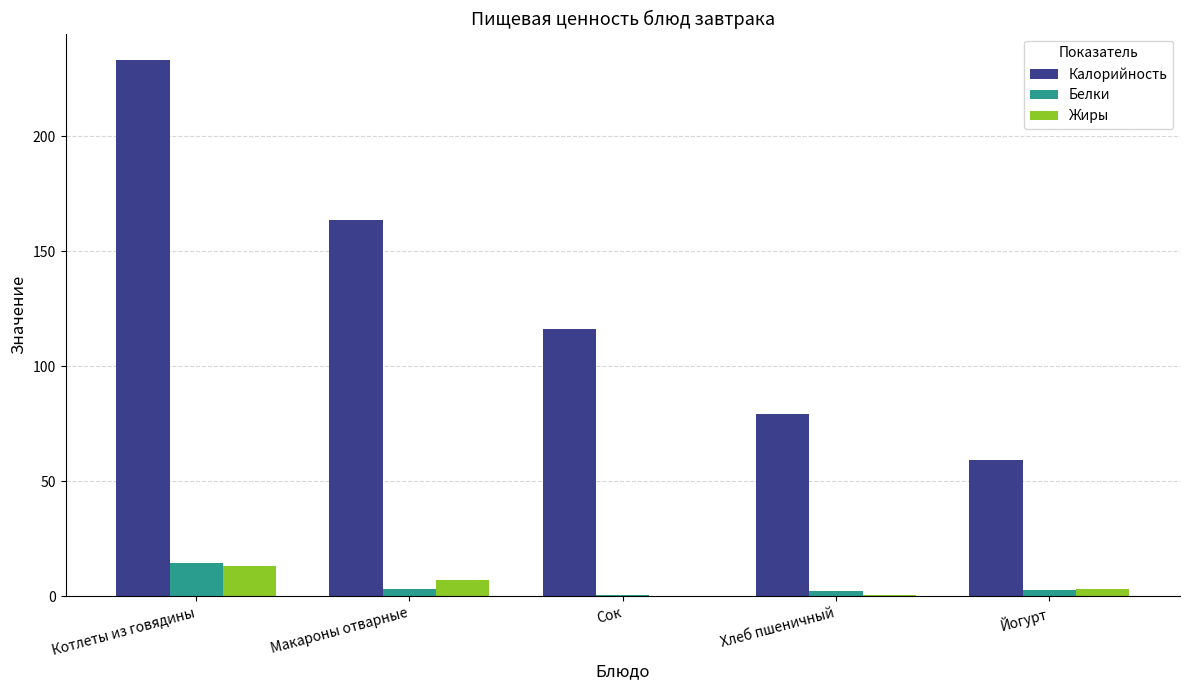

How many groups of bars are there?

5